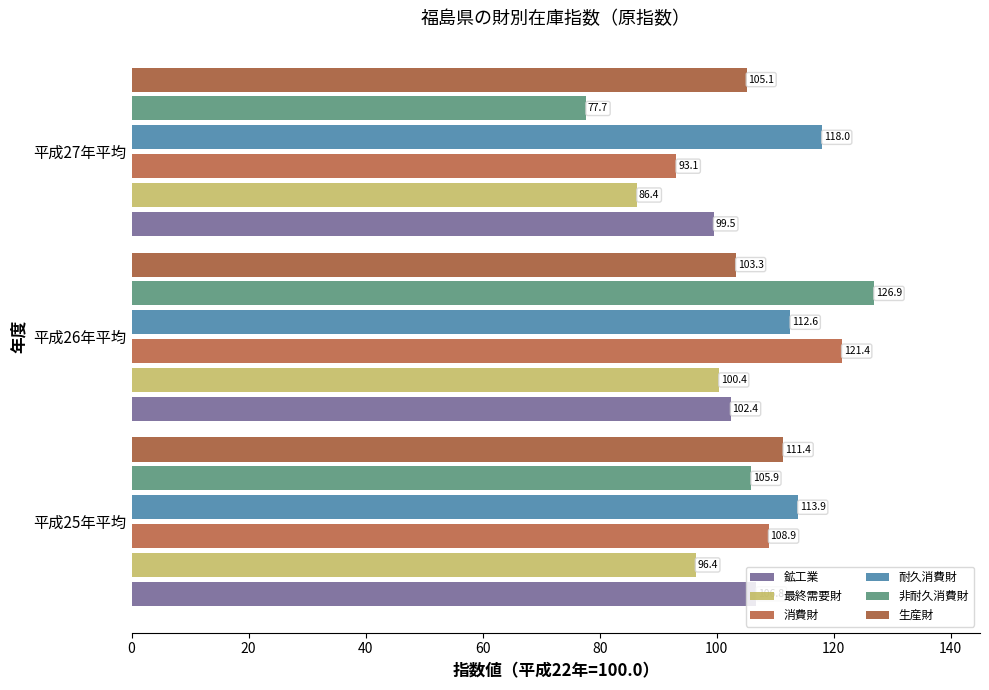

What is the maximum value shown in the chart?

126.9